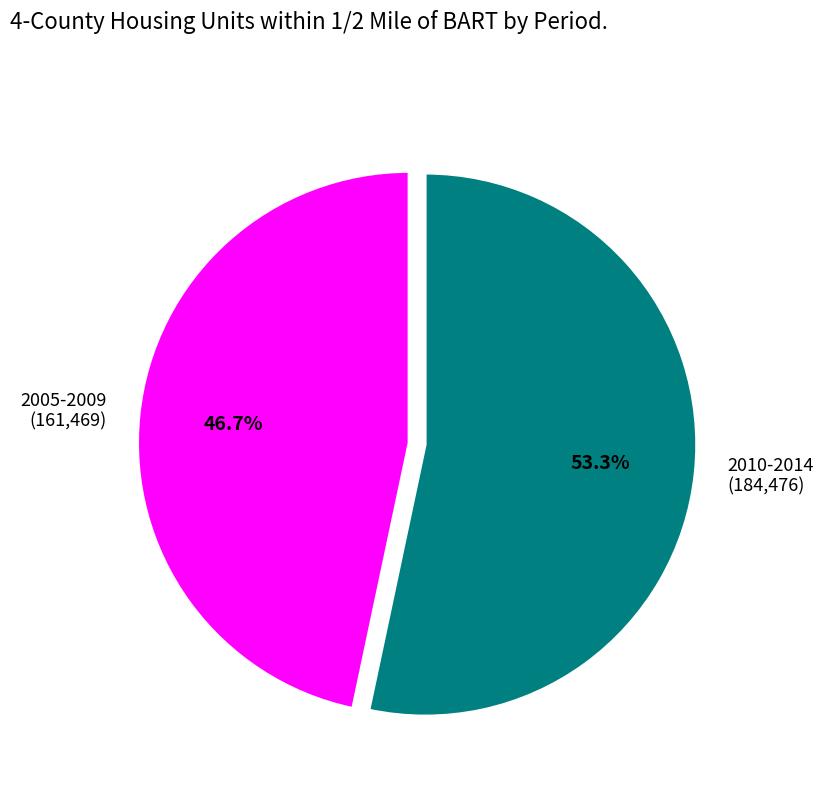

Is there any slice that represents more than half of the pie?

Yes